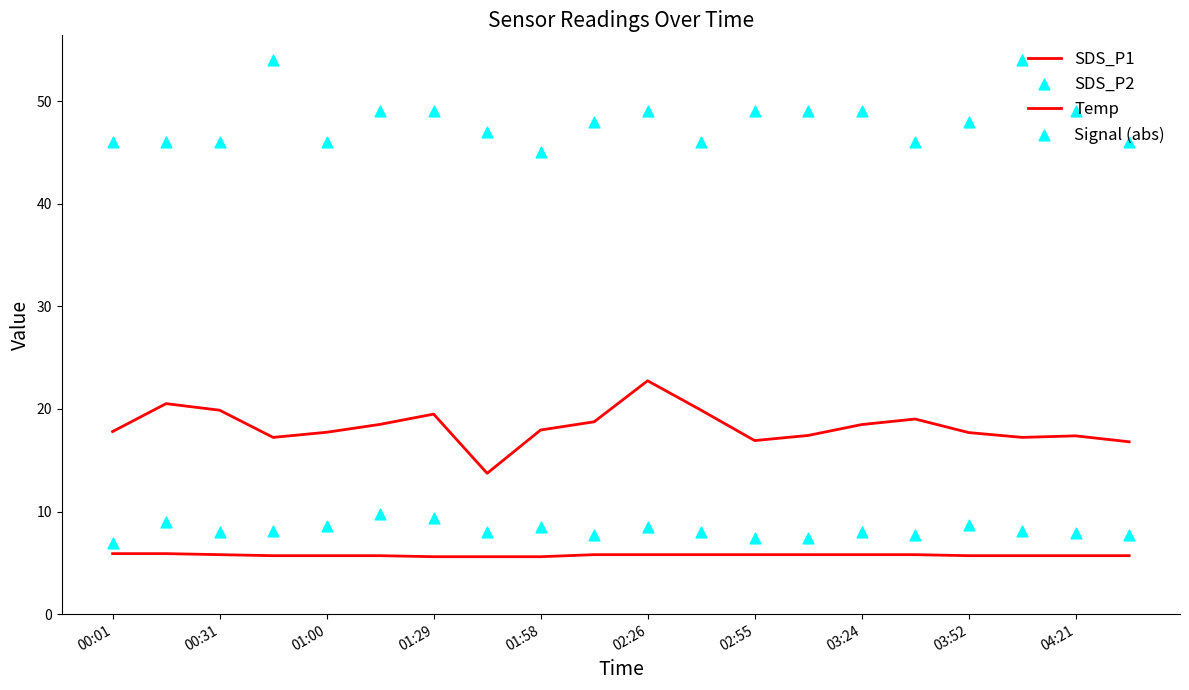

Which series reaches the minimum Y coordinate?

Temp